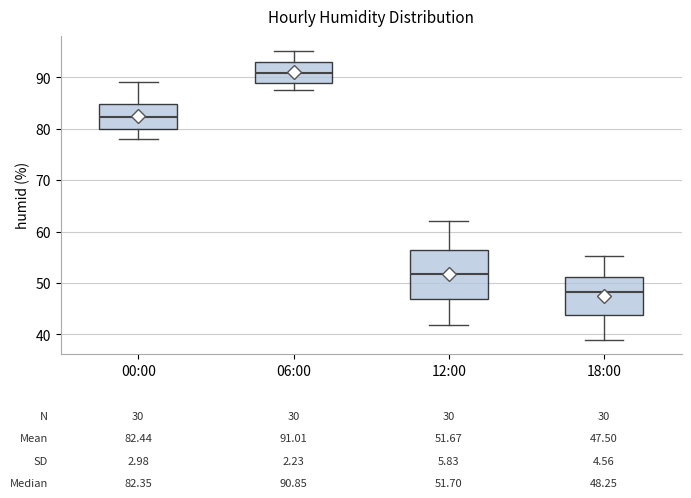

Which box is the tallest, from its lower edge to its upper edge?

12:00